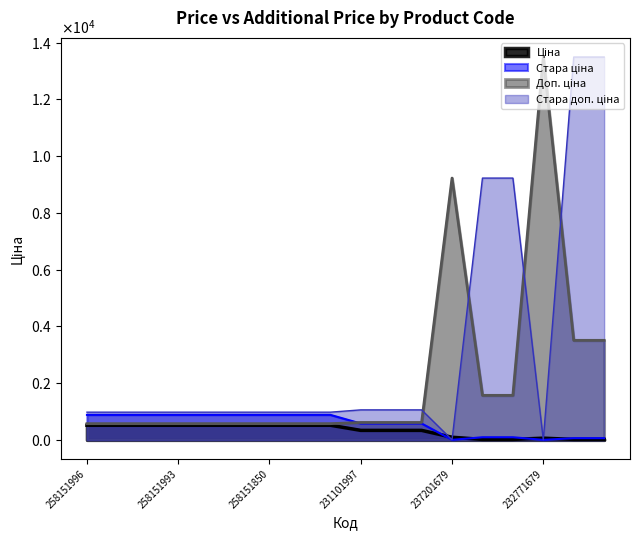

The Стара доп. ціна series shows -6180.6 at 237201679. True or false?

False